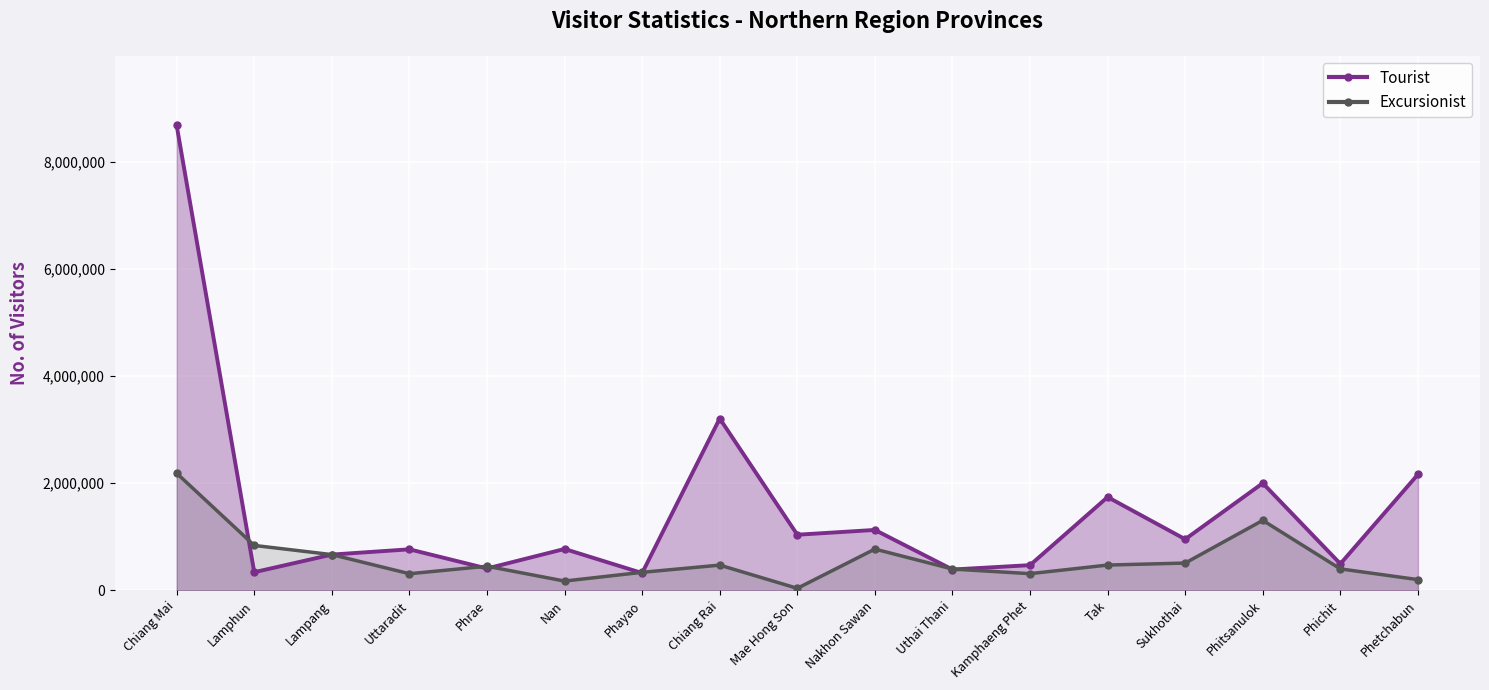

Is it true that Excursionist equals 122157 at Uthai Thani?

False